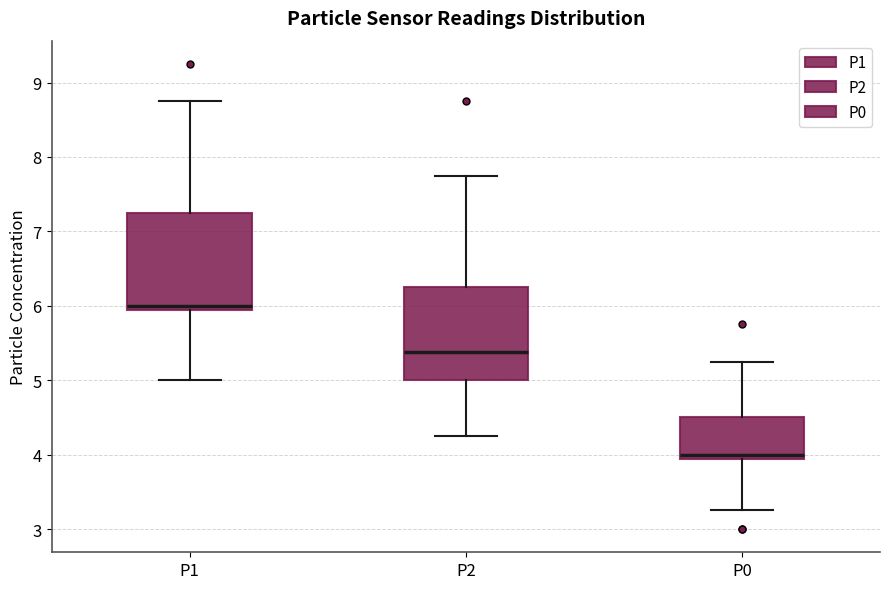

Reading left to right, transcribe this box plot: for each box, give where its median line is, the range the box spans, and where its two whiskers end, as read against the y-axis. The values are not printed on the chart, so give them approximately, as read against the axis.

P1: median 6.0, box 5.9 to 7.3, whiskers 5.0 to 8.8
P2: median 5.4, box 5.0 to 6.3, whiskers 4.3 to 7.8
P0: median 4.0, box 3.9 to 4.5, whiskers 3.3 to 5.3